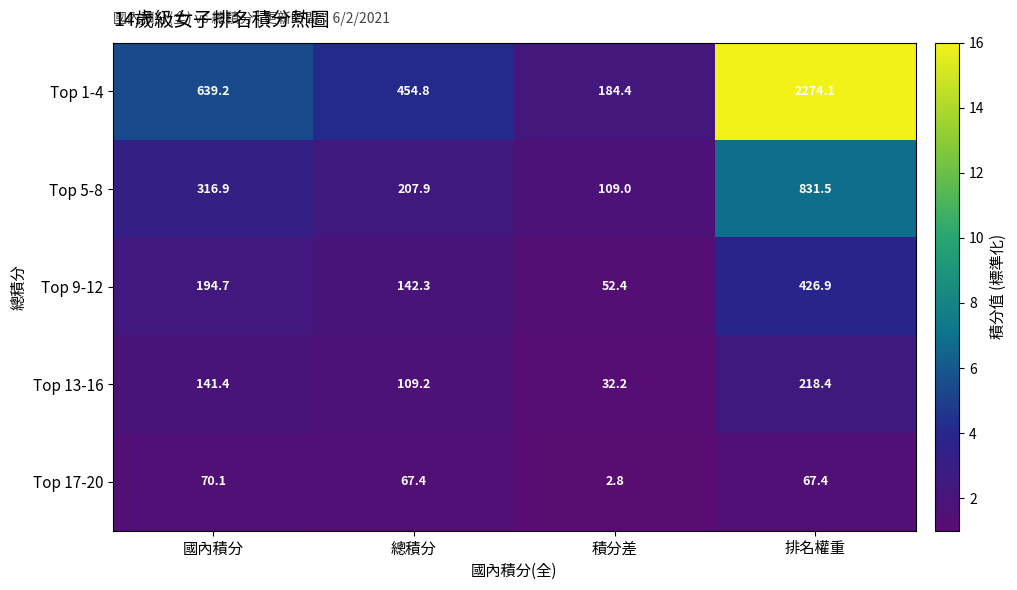

At which category does the chart reach its minimum across all series?

積分差